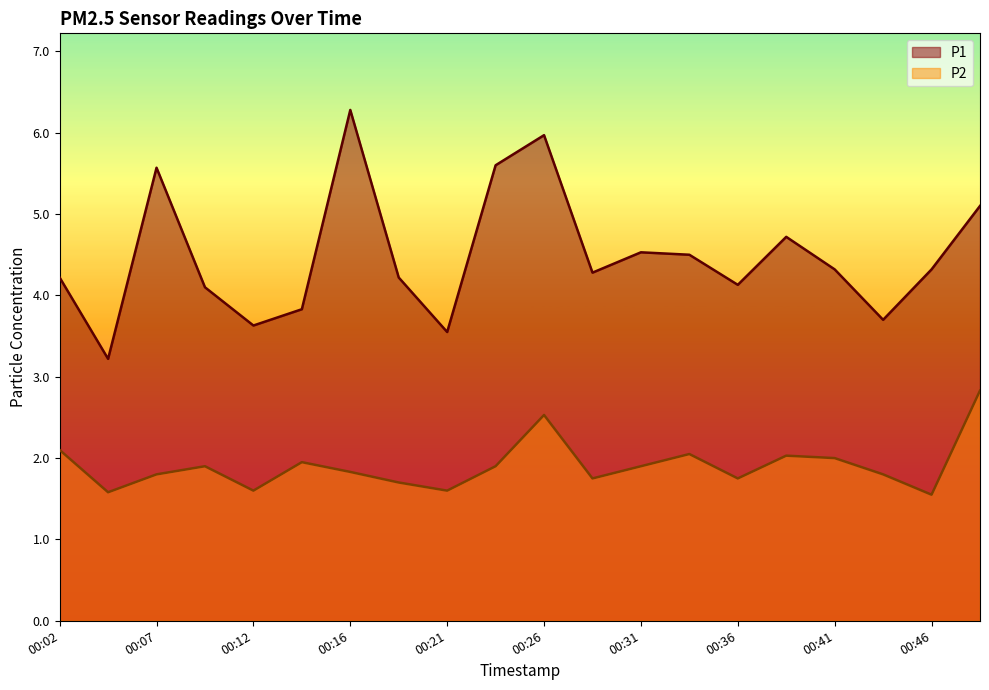

What is the difference between the highest and lowest values at 00:14?

1.9